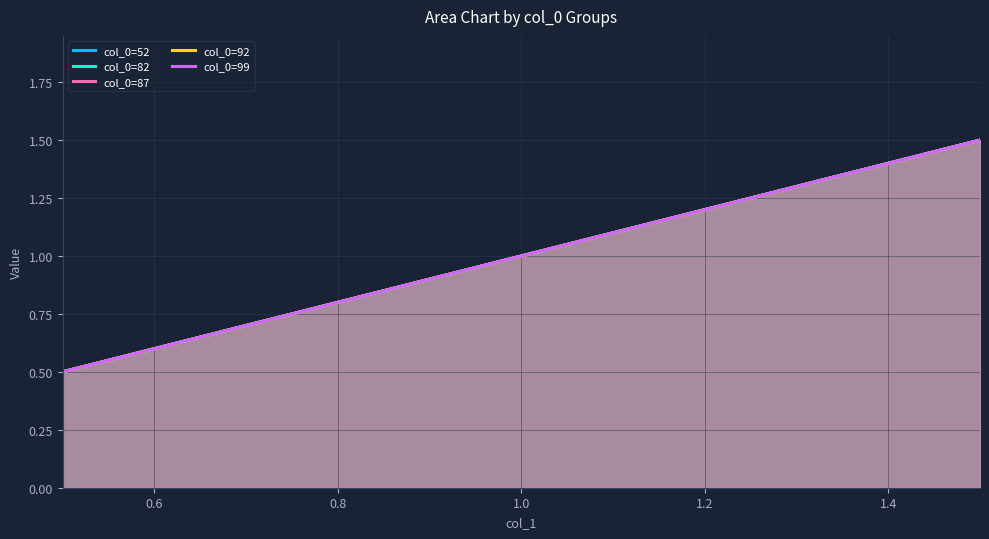

What is the sum of all col_0=82 values?

3.0